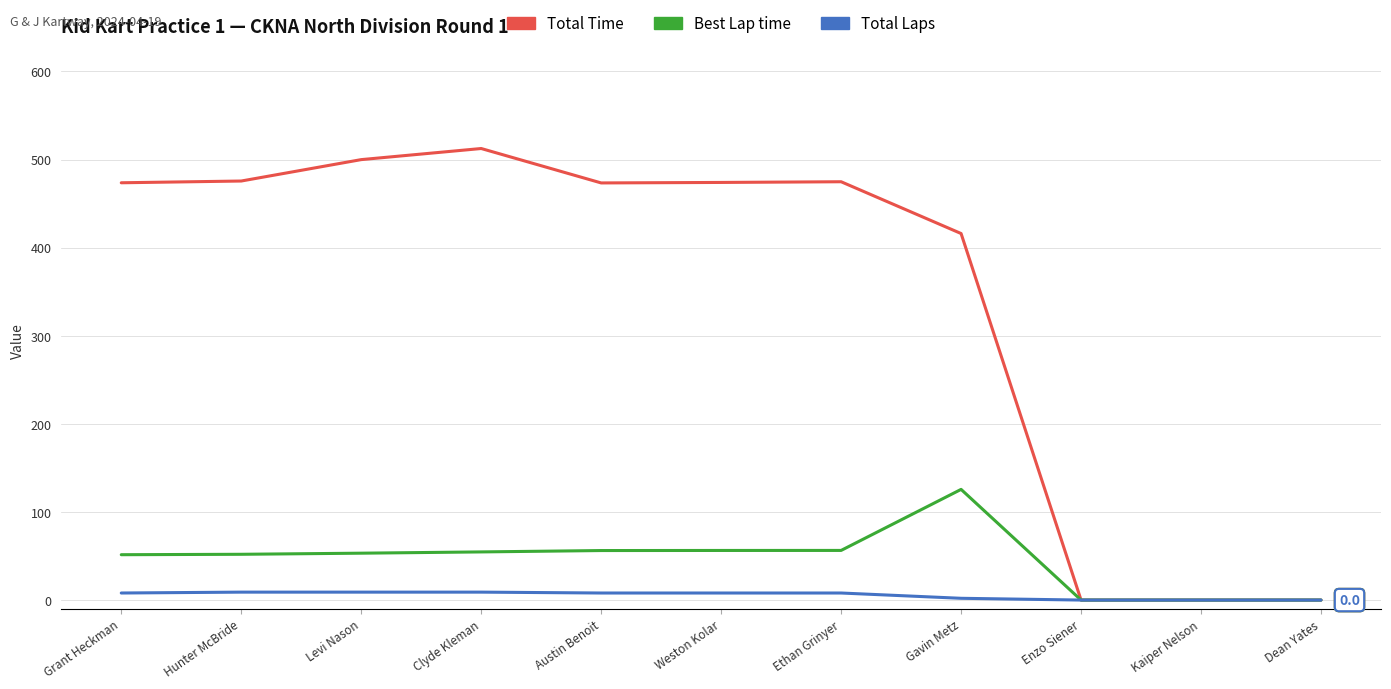

Count the Total Laps values in the range 0 to 9.

11